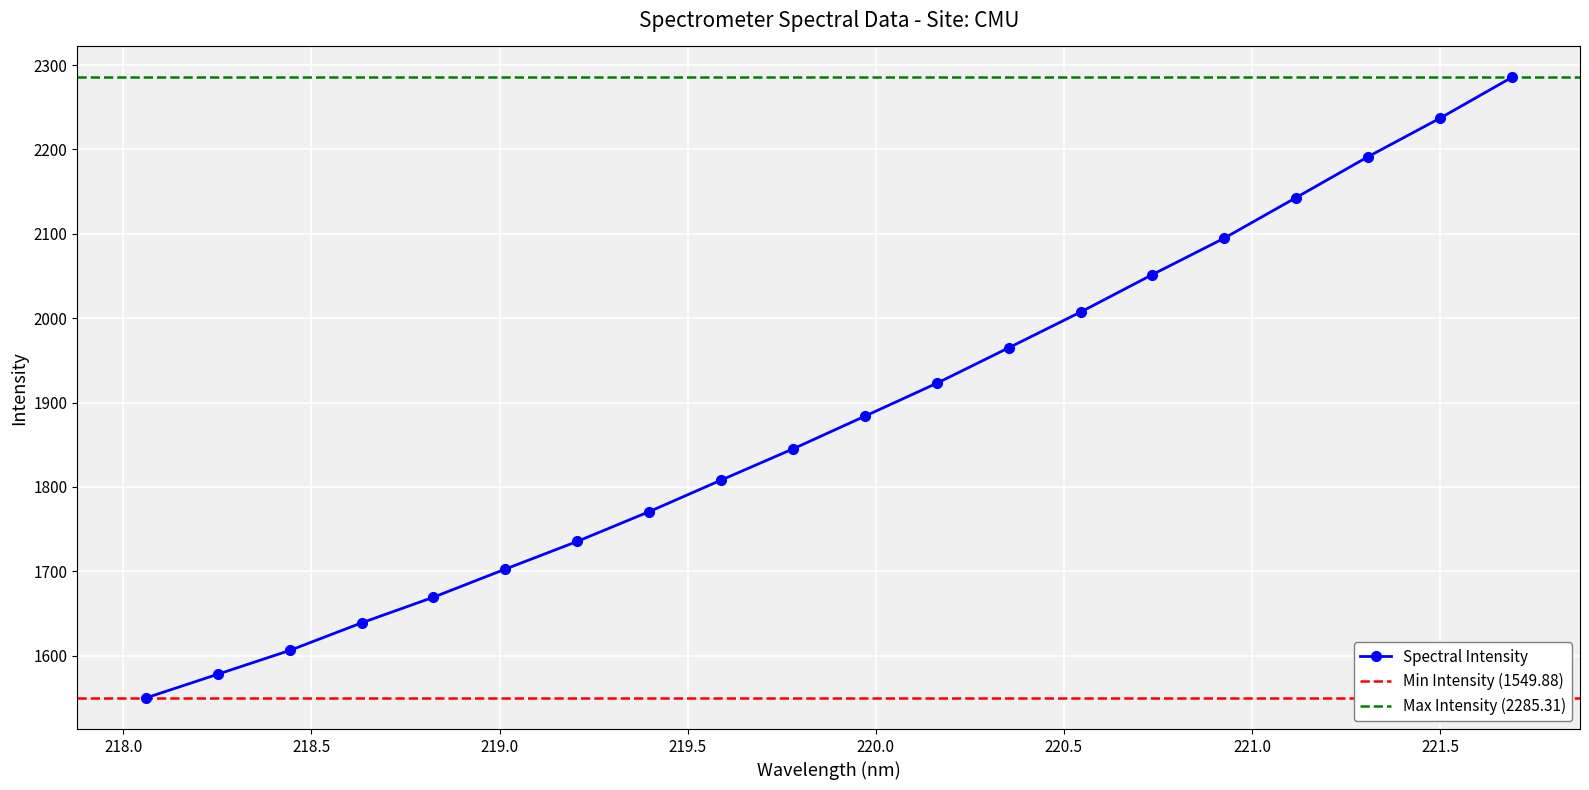

Which has a higher value, 219.7801 or 219.3979?

219.7801